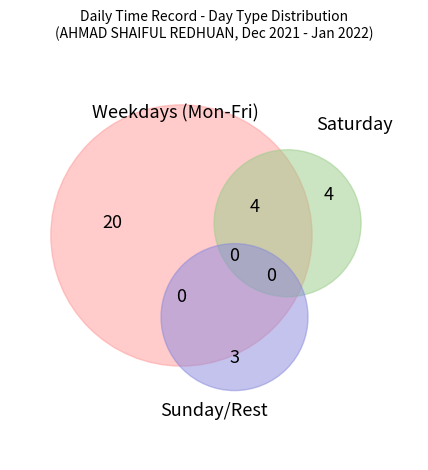

How many slices are in this pie chart?

7